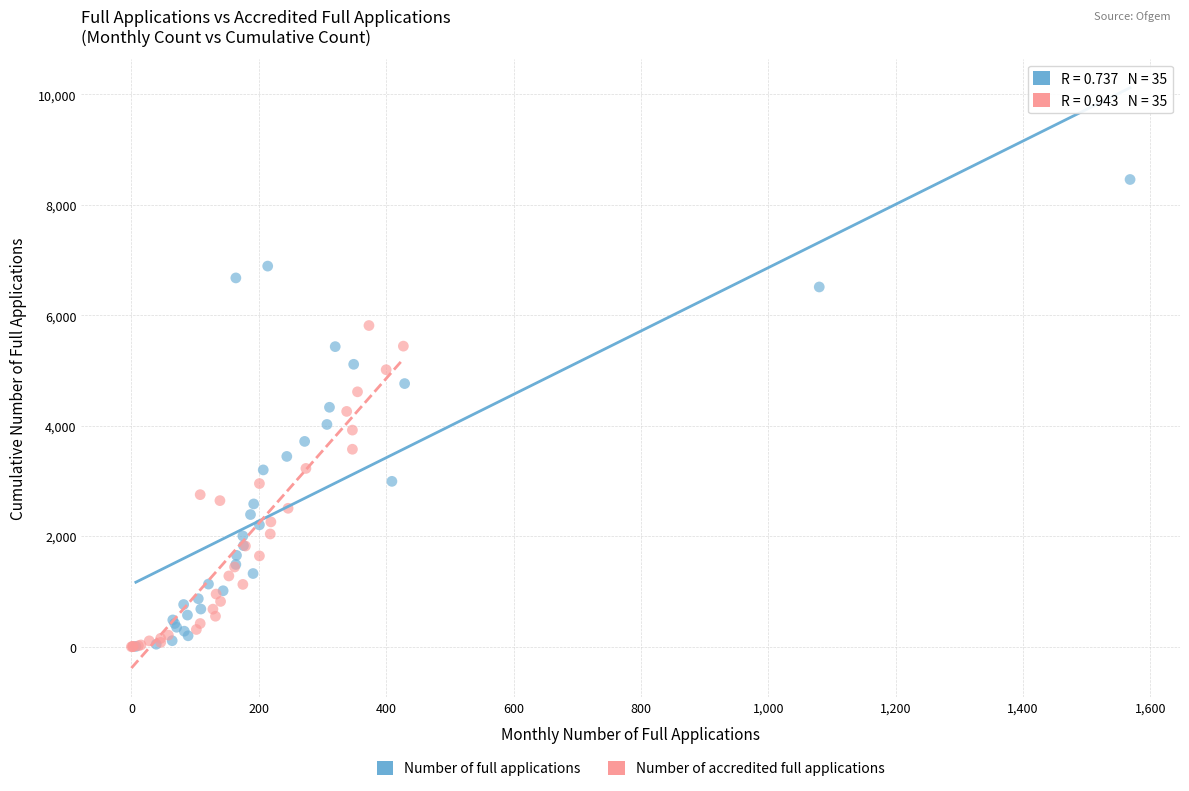

Which series has the largest Y range (max minus min)?

Number of full applications